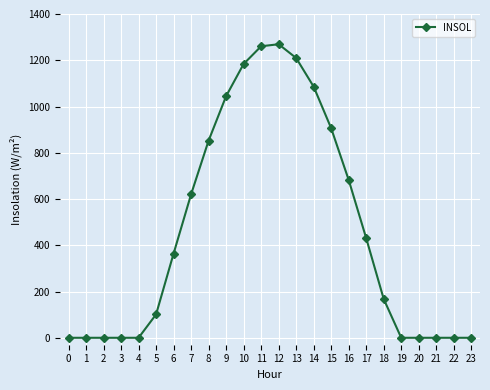

The chart shows a value of 0.0 at 19. True or false?

True